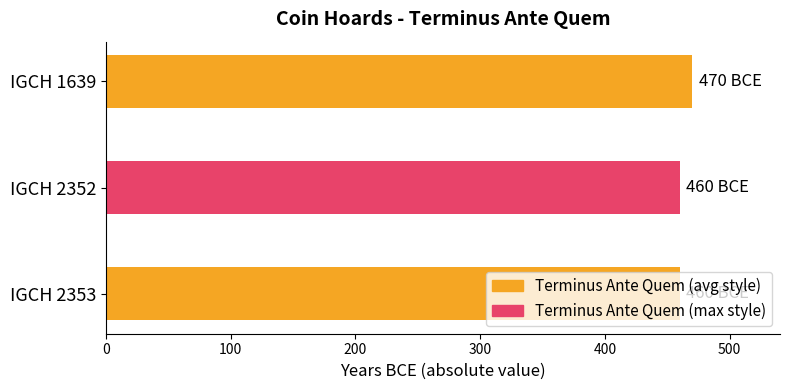

What is the maximum value shown in the chart?

470